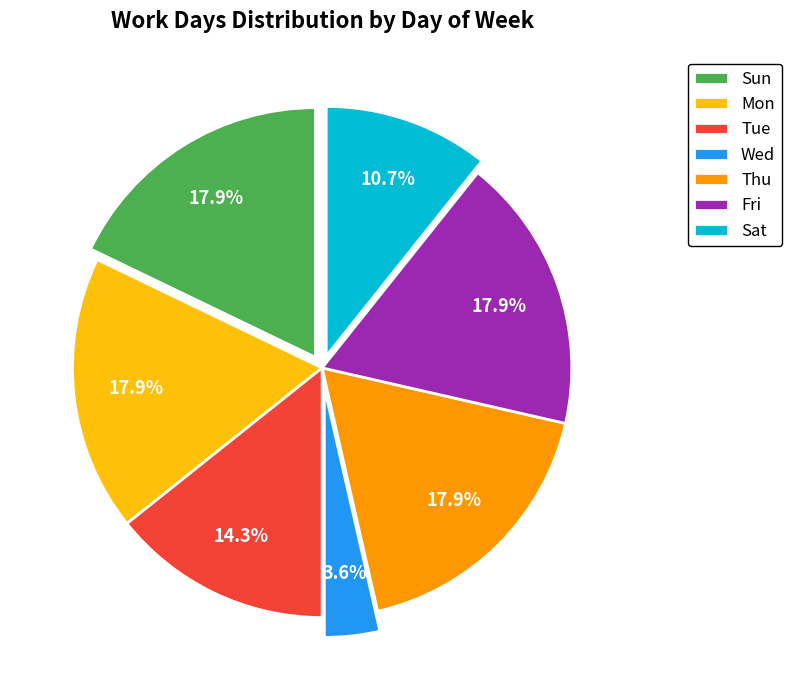

The Wed slice represents 4% of the pie. True or false?

True